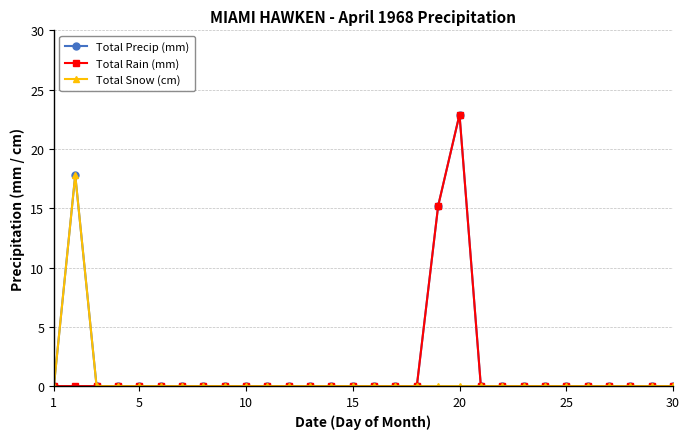

Does the chart display data point markers on the line(s)?

Yes